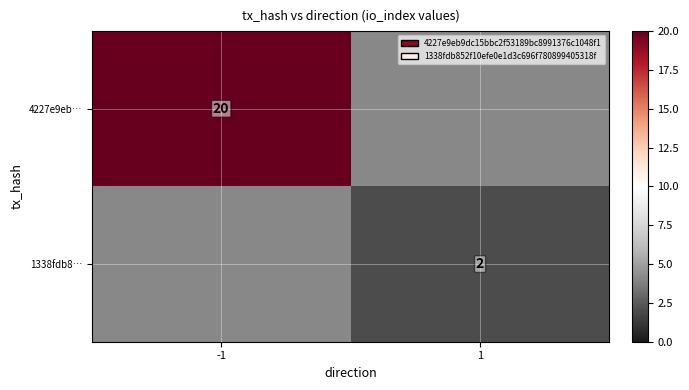

The 1338fdb8… series shows 1 at 1. True or false?

False